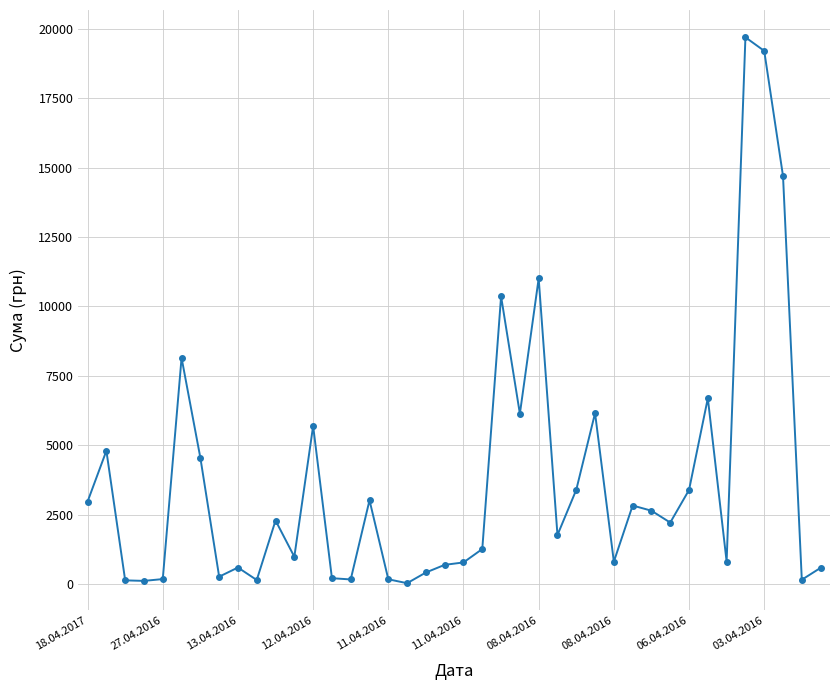

What is the maximum value shown in the chart?

19690.0